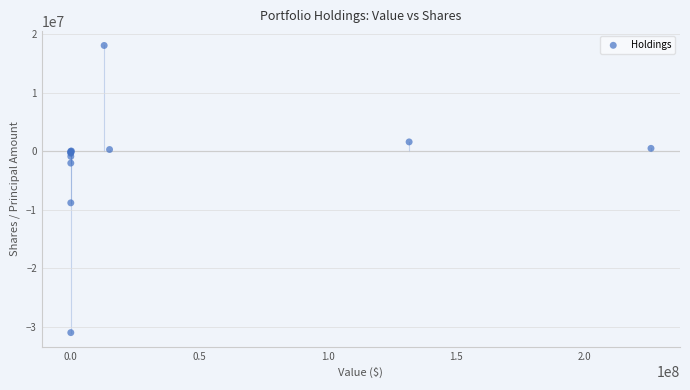

What Y value in the scatter plot is closest to -6445000?

-8800000